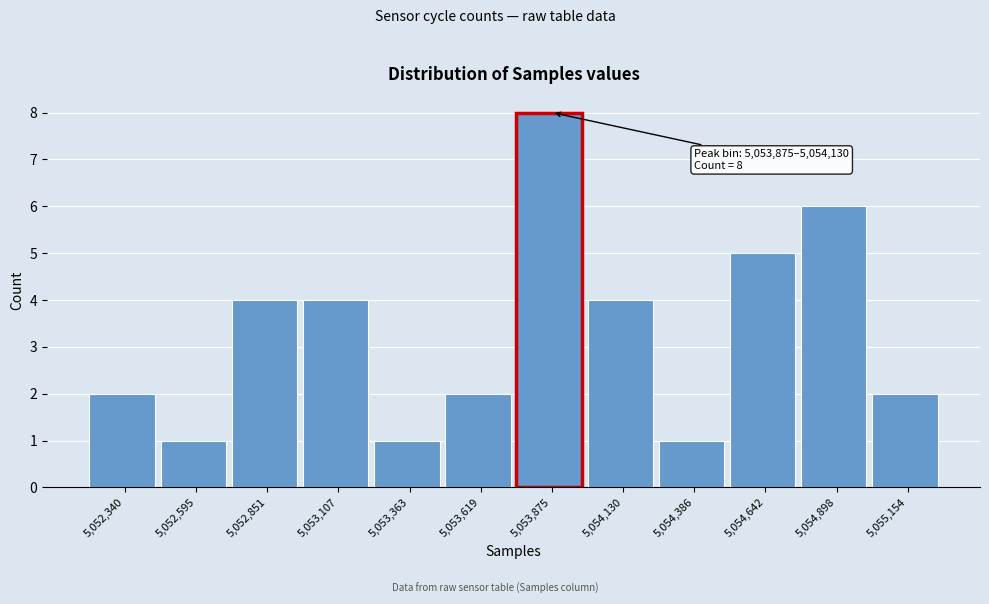

Reading left to right, transcribe all the data shown in this chart.

5,052,340=2	5,052,595=1	5,052,851=4	5,053,107=4	5,053,363=1	5,053,619=2	5,053,875=8	5,054,130=4	5,054,386=1	5,054,642=5	5,054,898=6	5,055,154=2